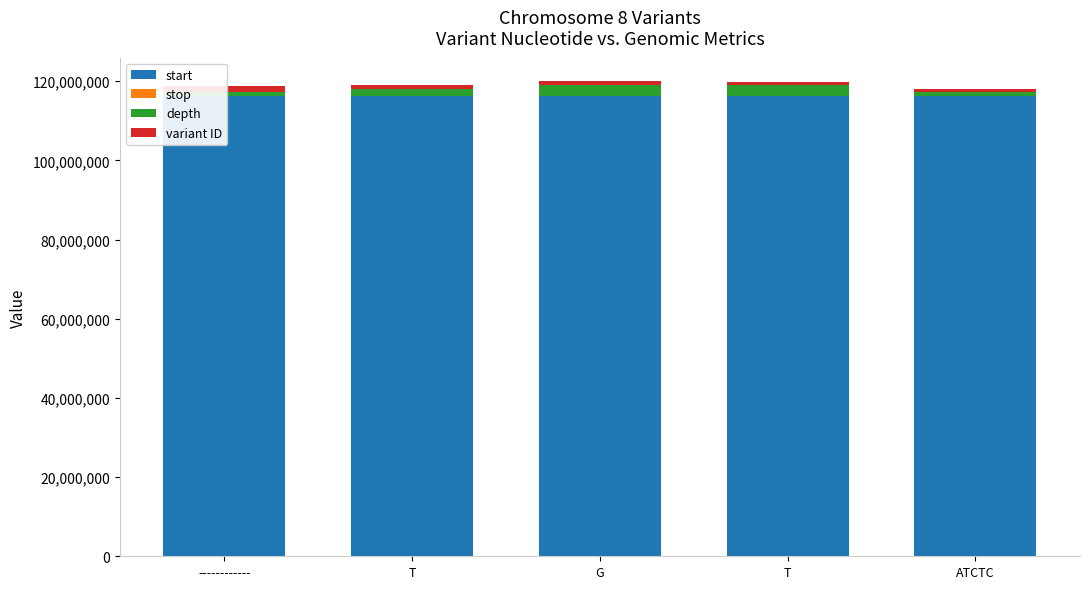

Which has a higher value, ATCTC or T?

ATCTC